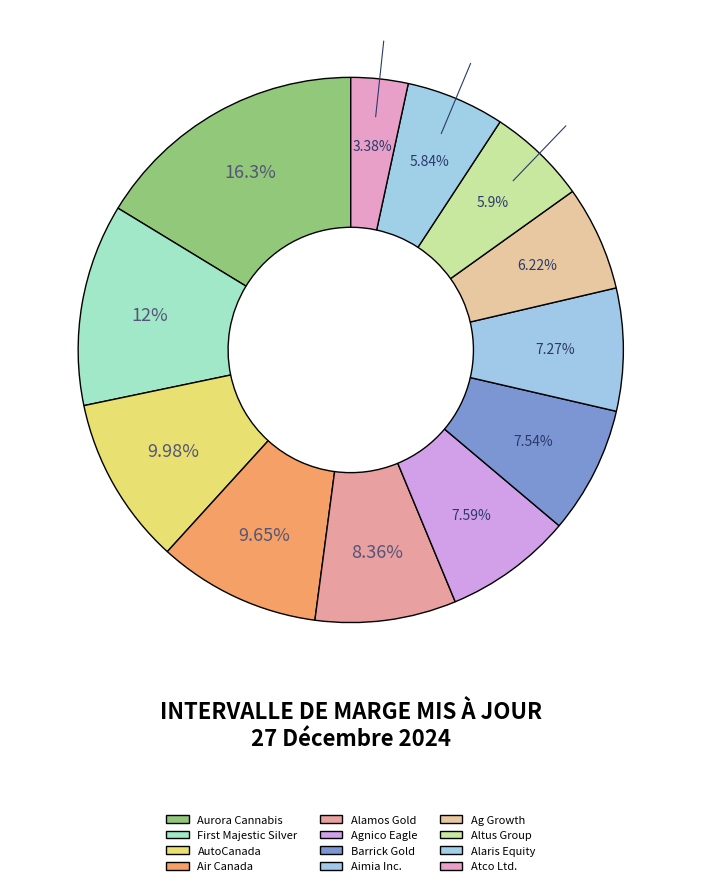

To the nearest percent, what is the difference between the largest and smallest slice percentages?

13%